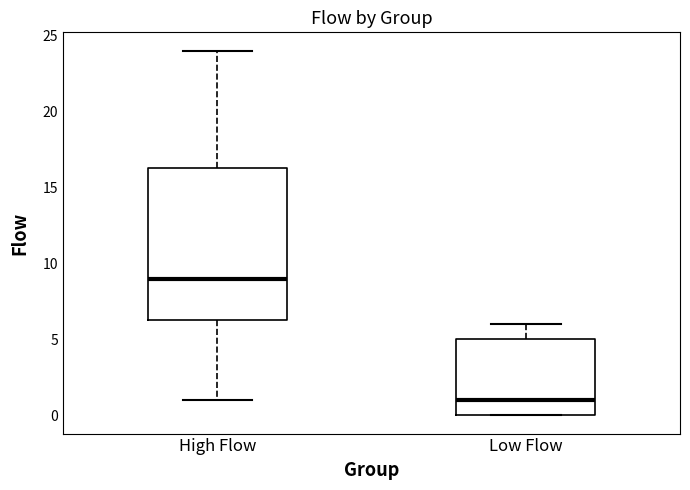

Which box is the tallest, from its lower edge to its upper edge?

High Flow